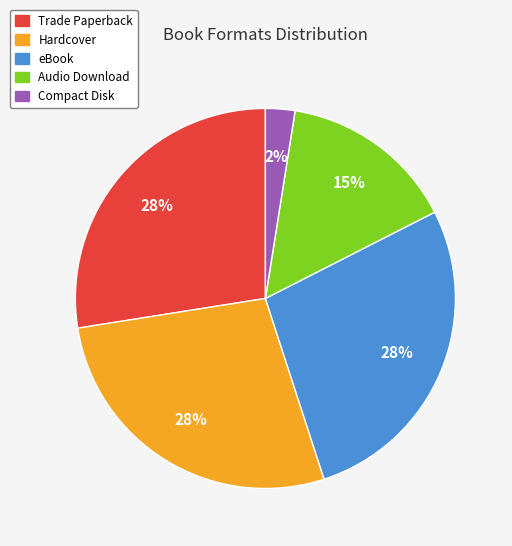

To the nearest percent, what is the average slice percentage?

20%